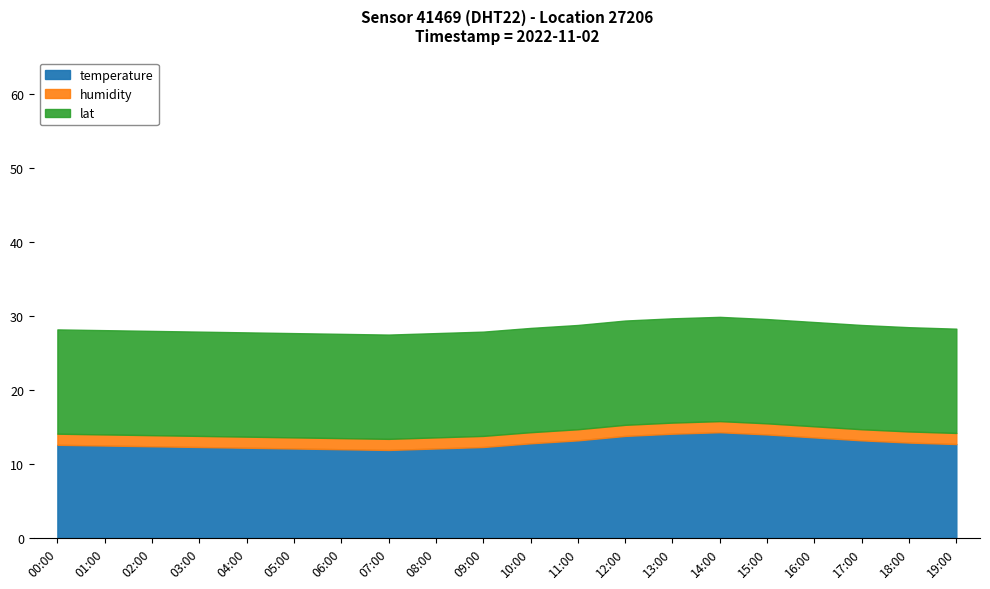

Which label corresponds to the smallest value in the chart?

00:00